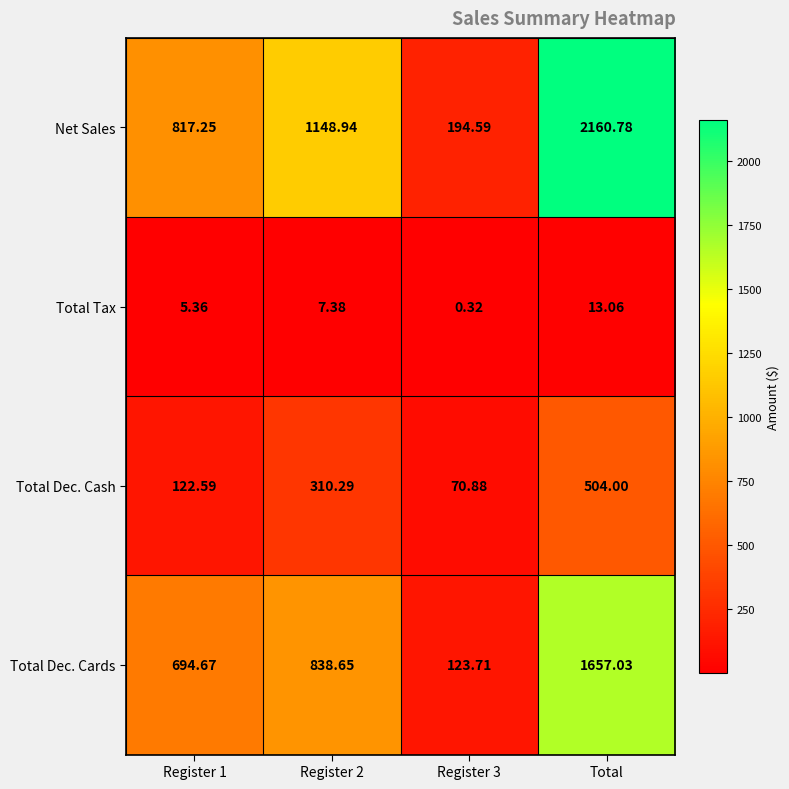

At which category is the sum across all series the highest?

Total